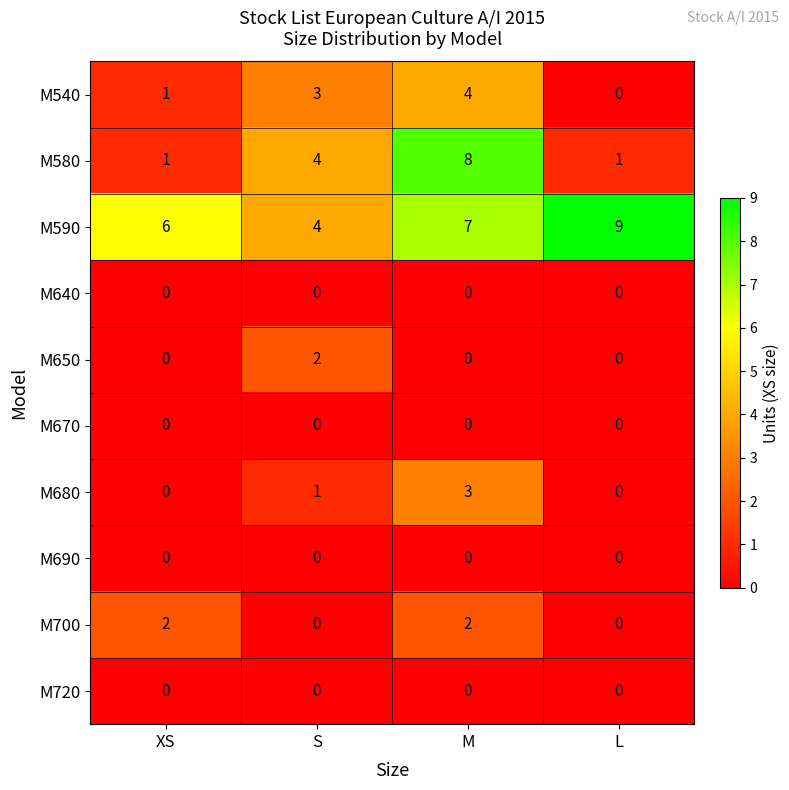

What is the maximum value shown in the chart?

9